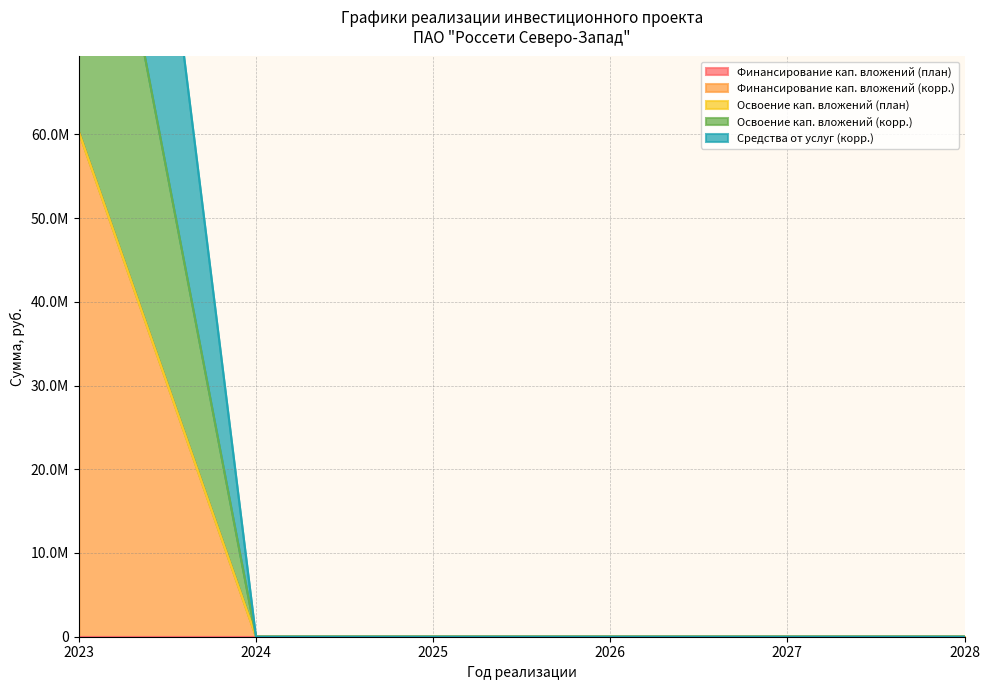

True or false: Освоение кап. вложений (корр.) and Финансирование кап. вложений (корр.) intersect in this chart.

False